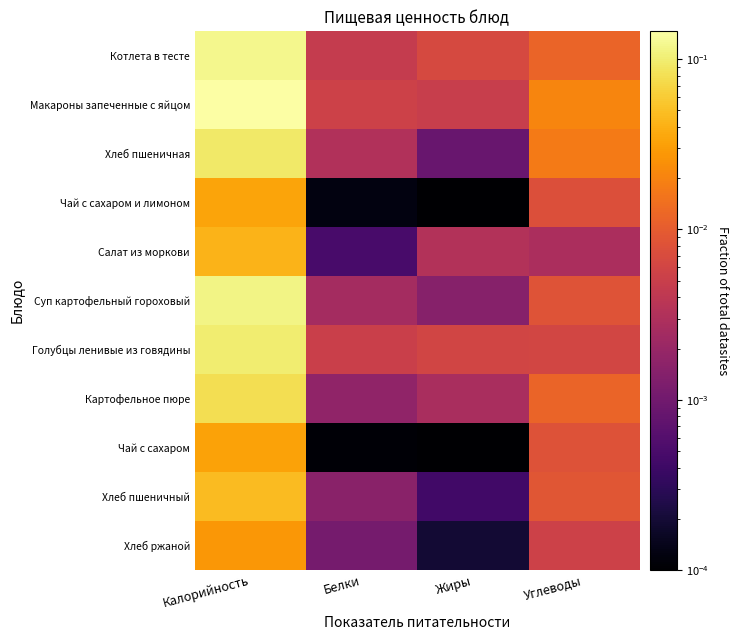

At which category is the sum across all series the highest?

Калорийность